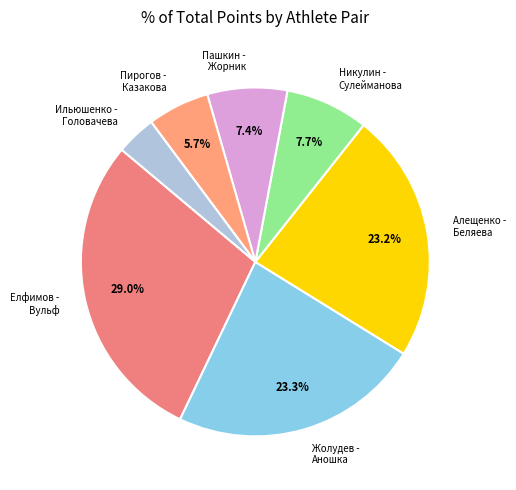

What is the largest slice in the pie chart?

Елфимов - Вульф